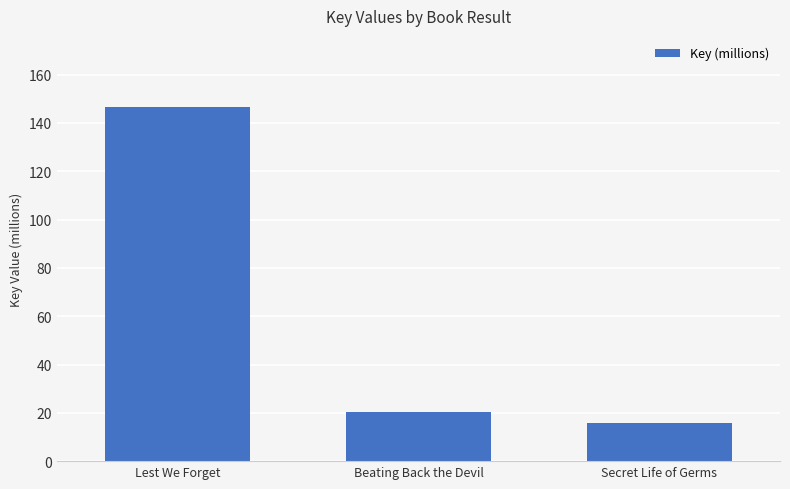

Is it true that the value at Lest We Forget is 146.7?

True